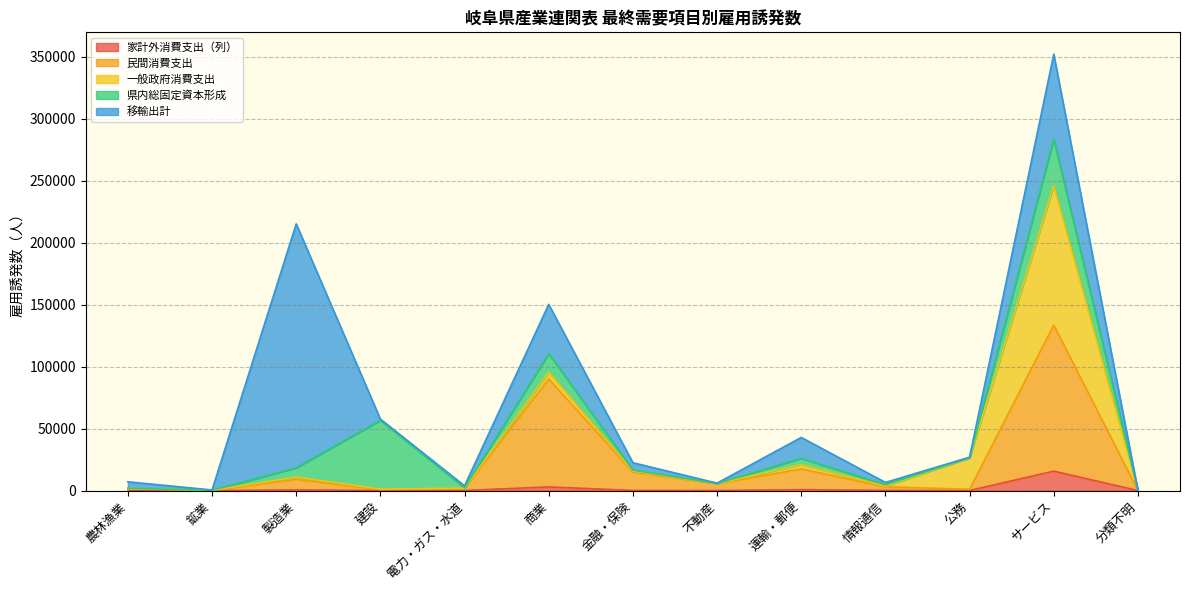

What is the difference between the highest and lowest values at 建設?

55519.1